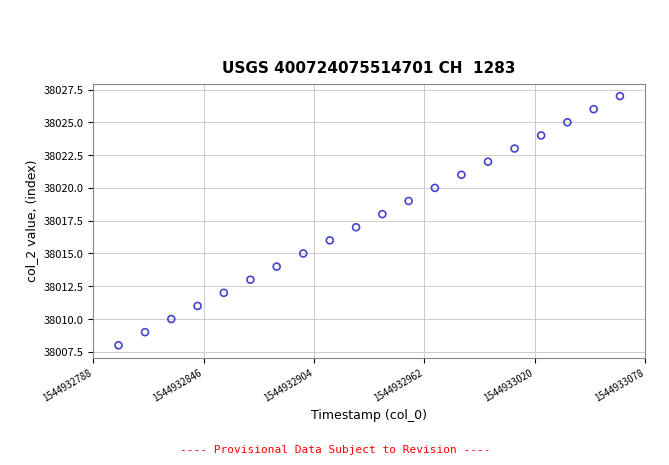

Count the number of points in this scatter plot.

20